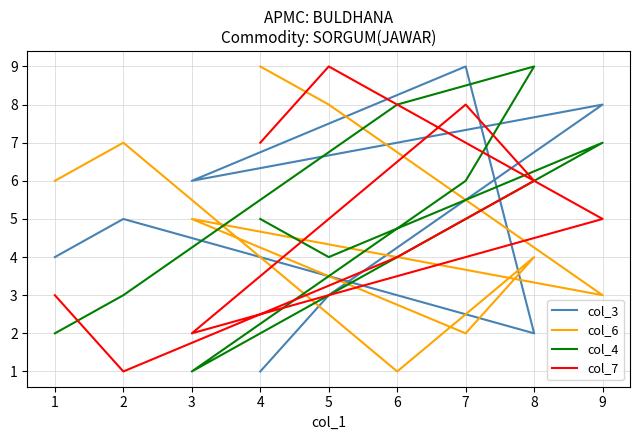

At which category does the chart reach its peak across all series?

7